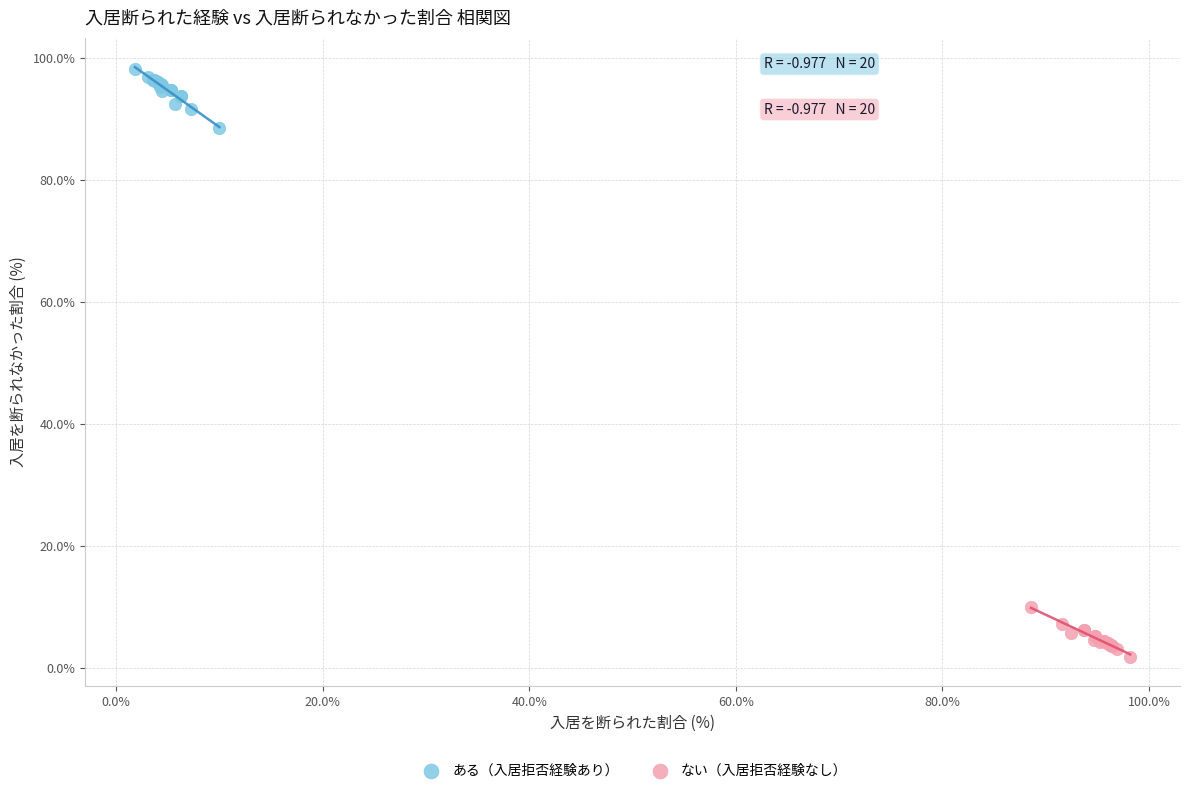

What are all the series names shown in the legend?

ある（入居拒否経験あり）, ない（入居拒否経験なし）